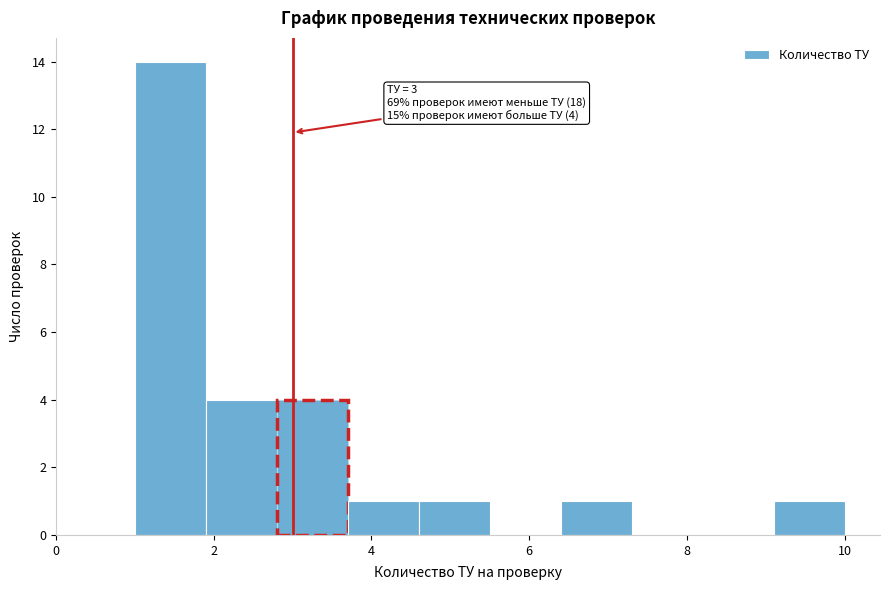

Over which range of the x-axis is the bar tallest?

1.0 to 1.9